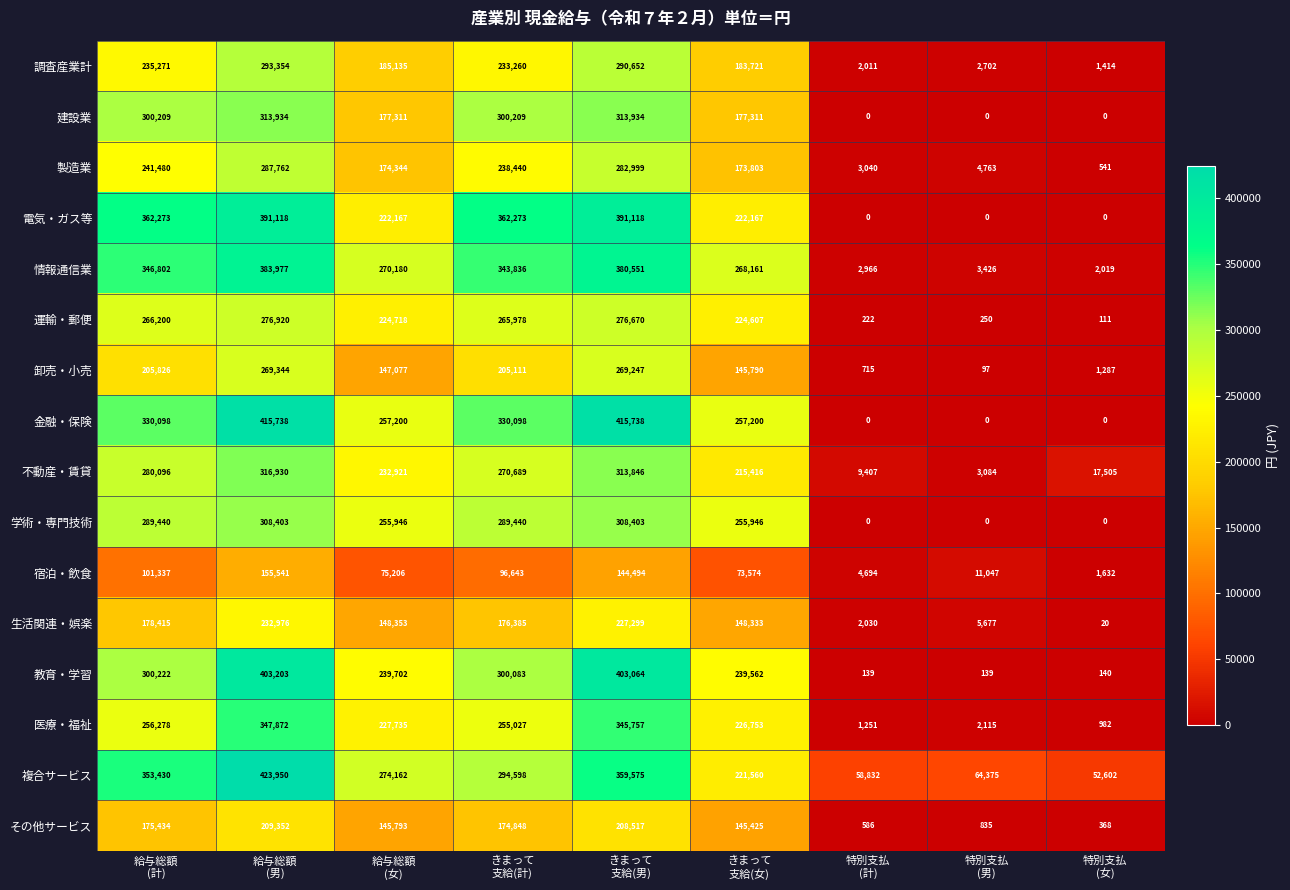

What is the difference between the second highest and minimum values in the 生活関連・娯楽 series?

227279